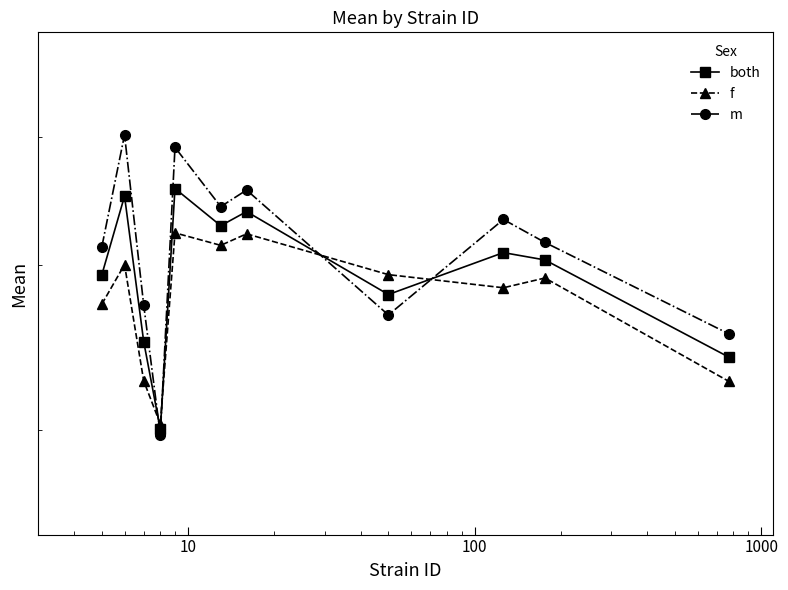

Reading left to right, transcribe all the data shown in this chart.

both: 0.4	0.5	0.3	0.3	0.5	0.4	0.4	0.4	0.4	0.4	0.3
f: 0.4	0.4	0.3	0.3	0.4	0.4	0.4	0.4	0.4	0.4	0.3
m: 0.4	0.5	0.4	0.3	0.5	0.4	0.5	0.4	0.4	0.4	0.4